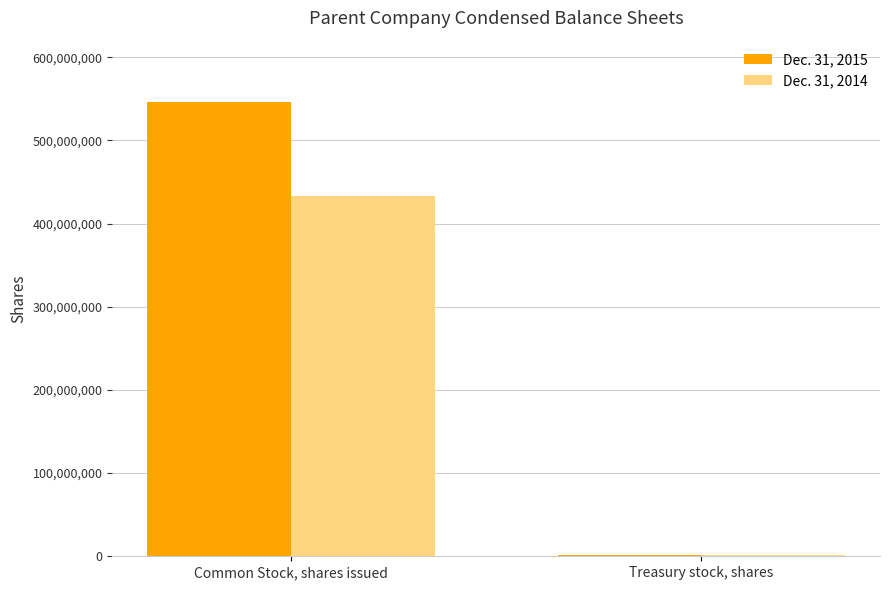

At which category is the sum across all series the highest?

Common Stock, shares issued